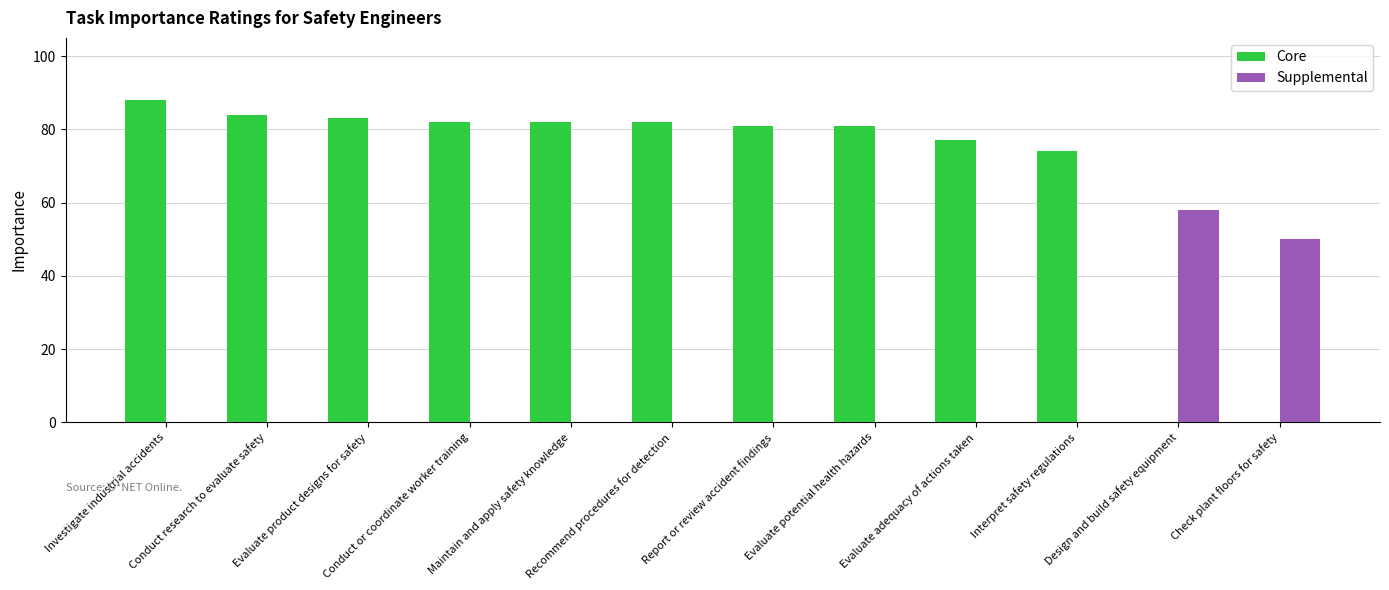

What is the sum of all Supplemental values?

108